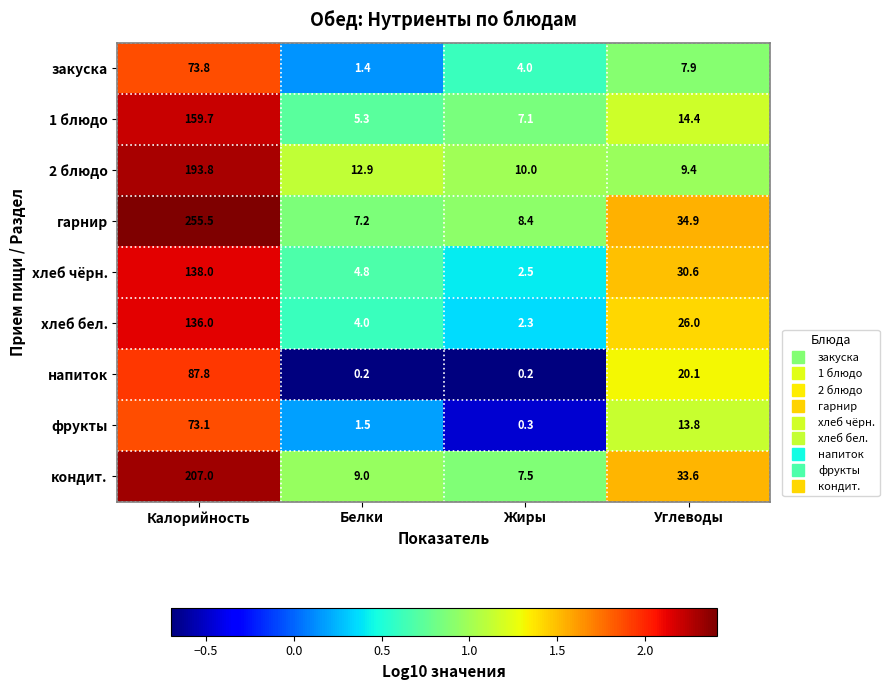

At which label is фрукты closest to 36?

Углеводы